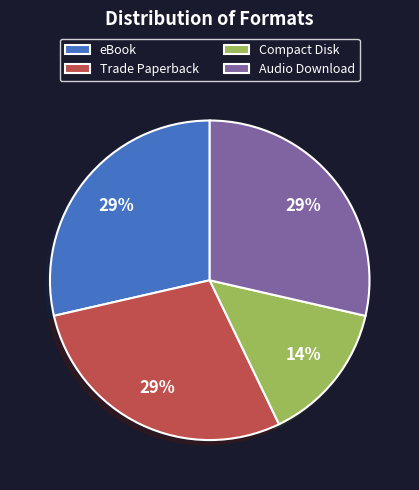

Do eBook and Trade Paperback together represent more than half of the pie?

Yes